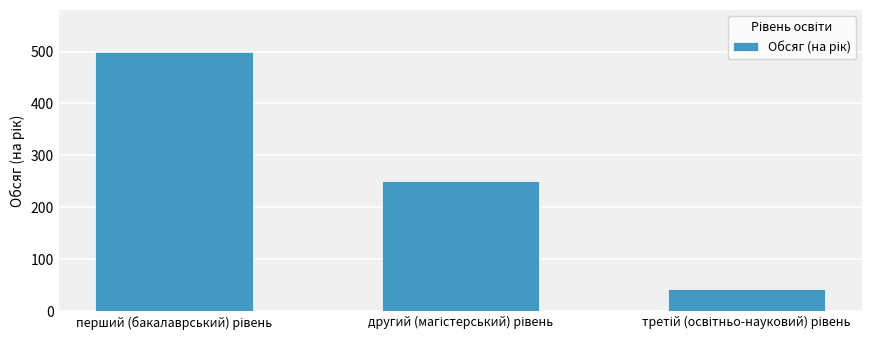

What is the value of the 1st bar from the left?

500